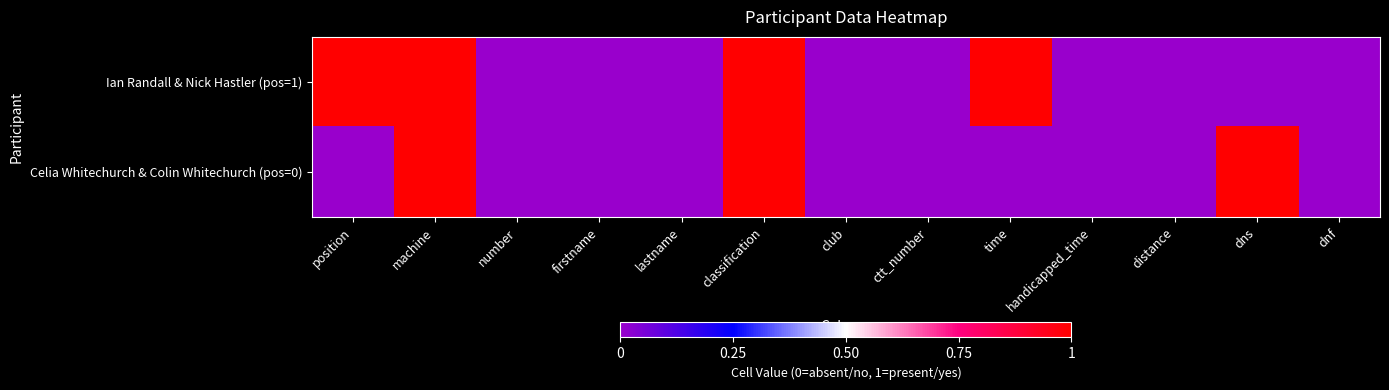

Which label corresponds to the smallest value in the chart?

number